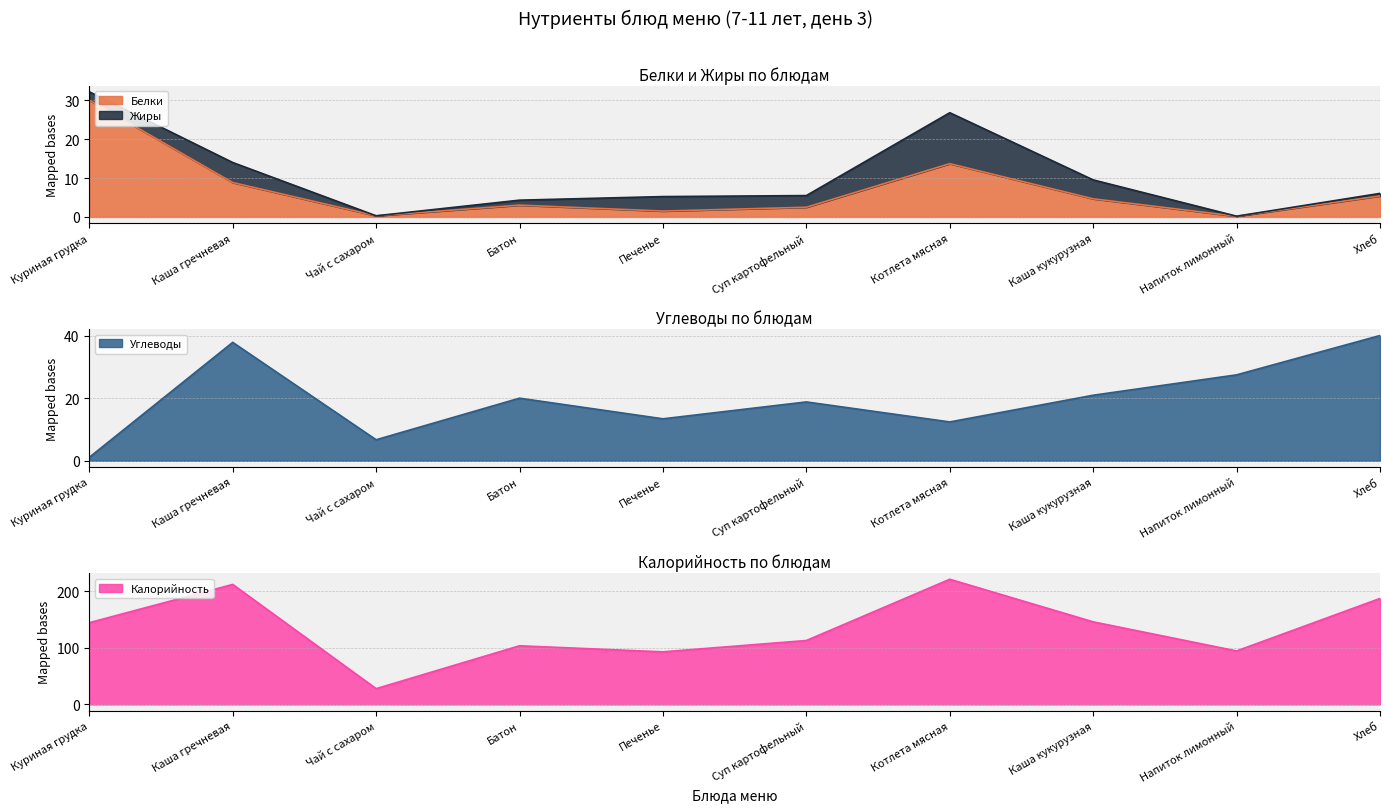

The value of Калорийность at Суп картофельный is 113.0. True or false?

True